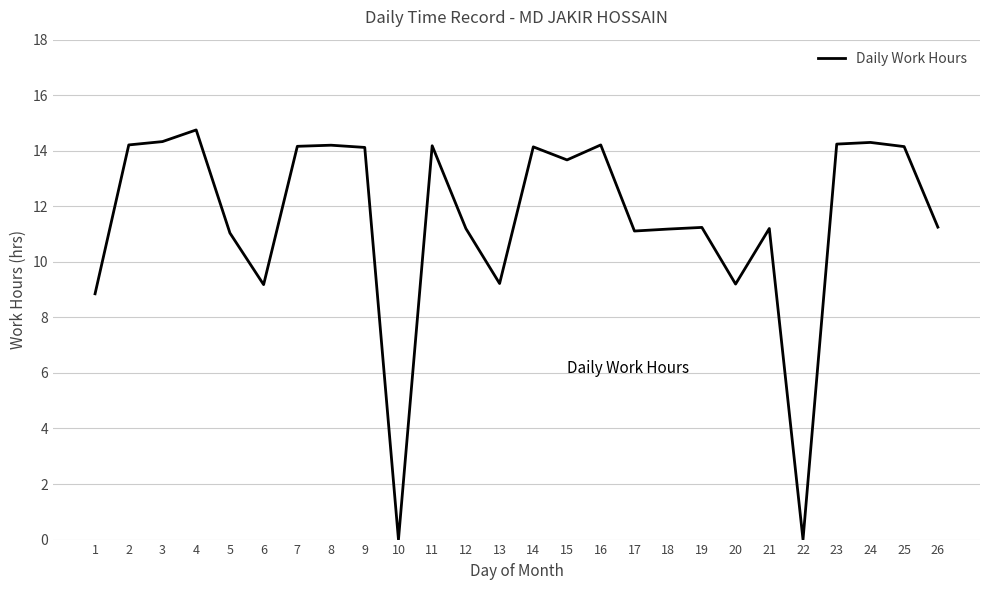

What is the change in value from 2 to 25?

-0.1